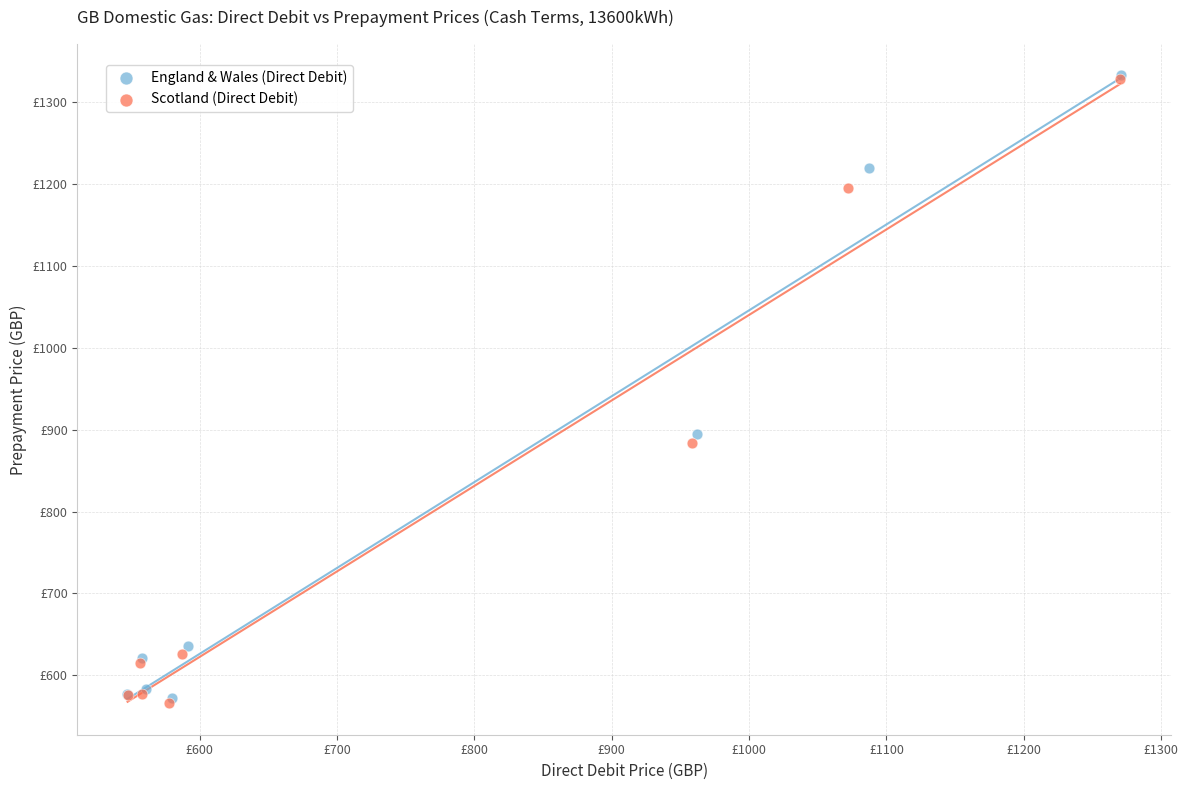

What are all the series names shown in the legend?

England & Wales (Direct Debit), Scotland (Direct Debit)